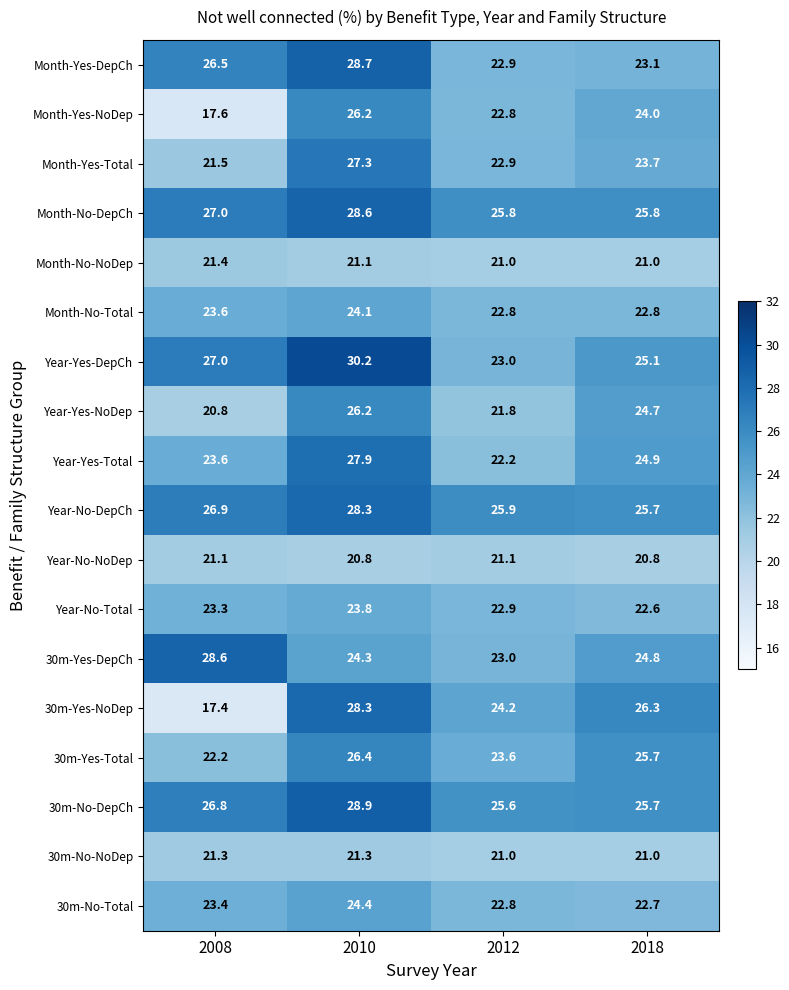

What is the difference between the maximum and minimum values in the 30m-Yes-Total series?

4.2